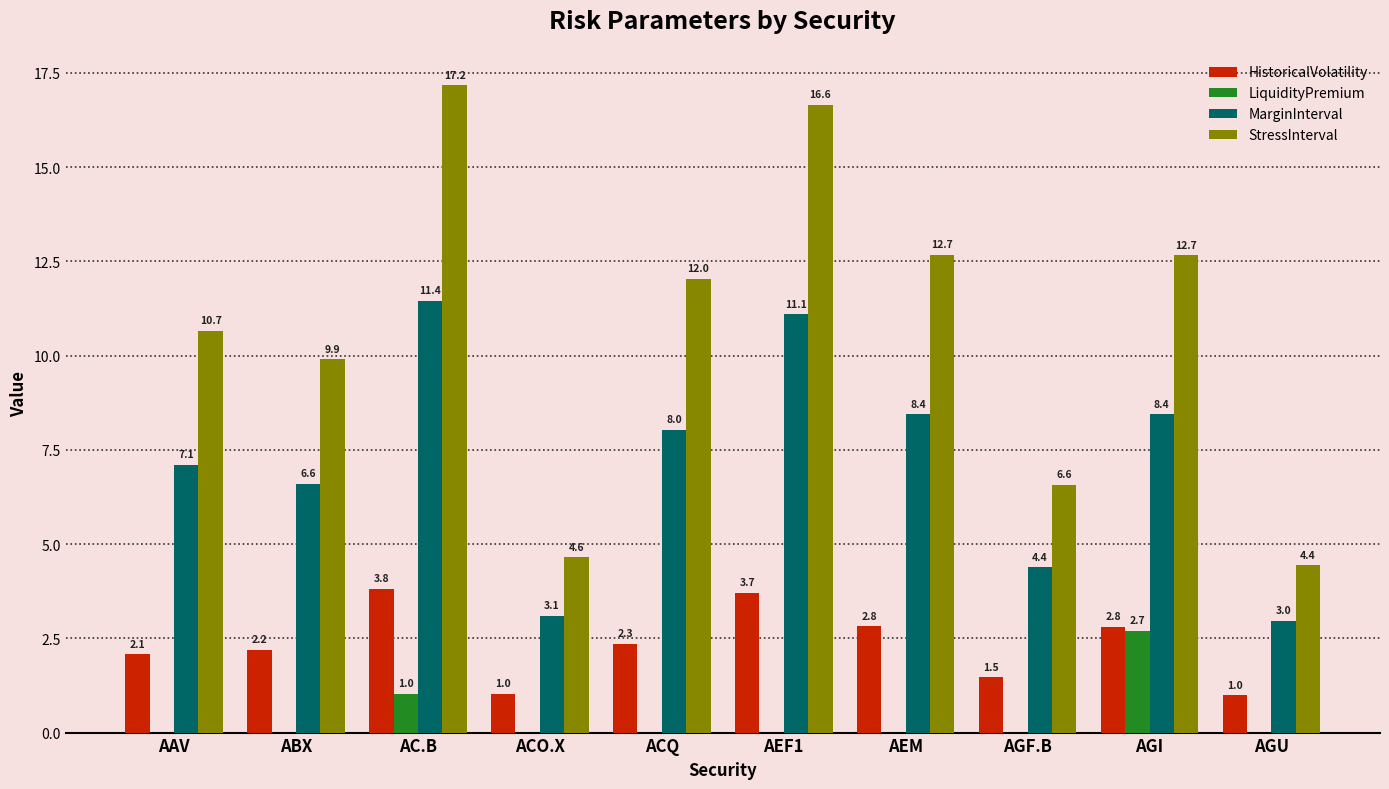

Which series changed the most between ACQ and AEF1?

StressInterval